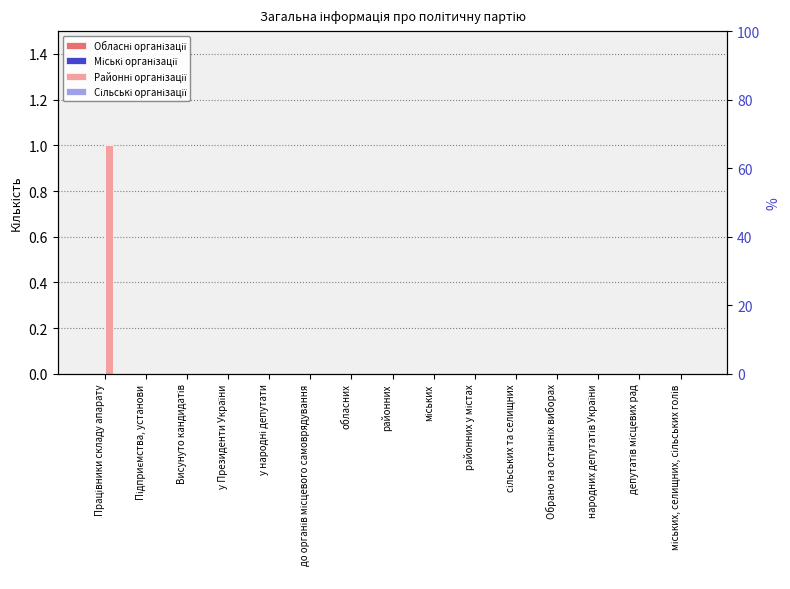

Which series has the widest spread of values?

Районні організації